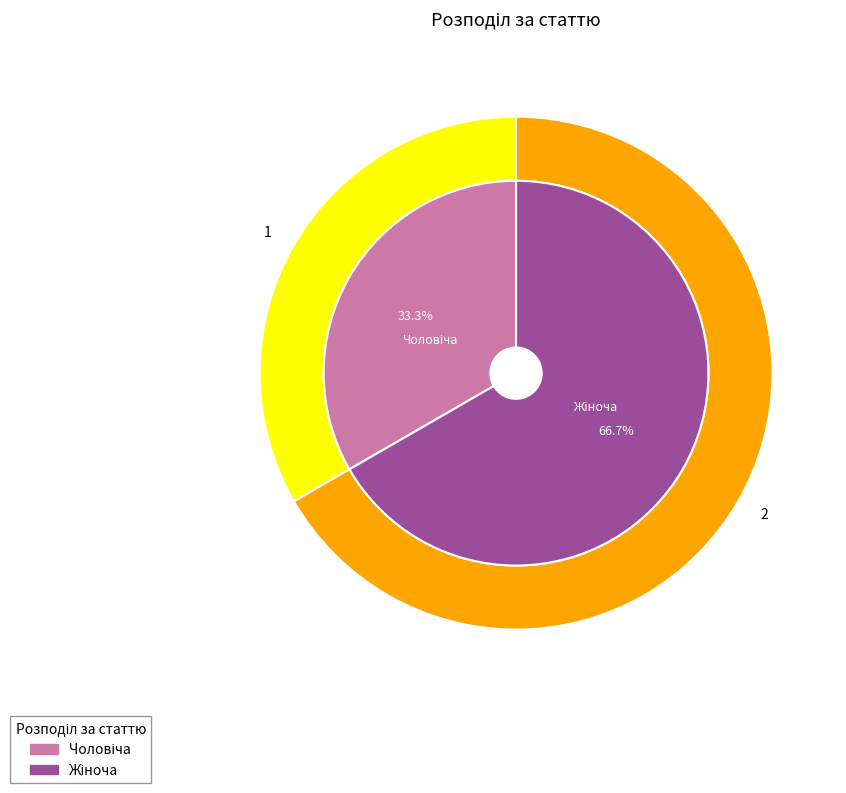

How many segments does this pie chart have?

2